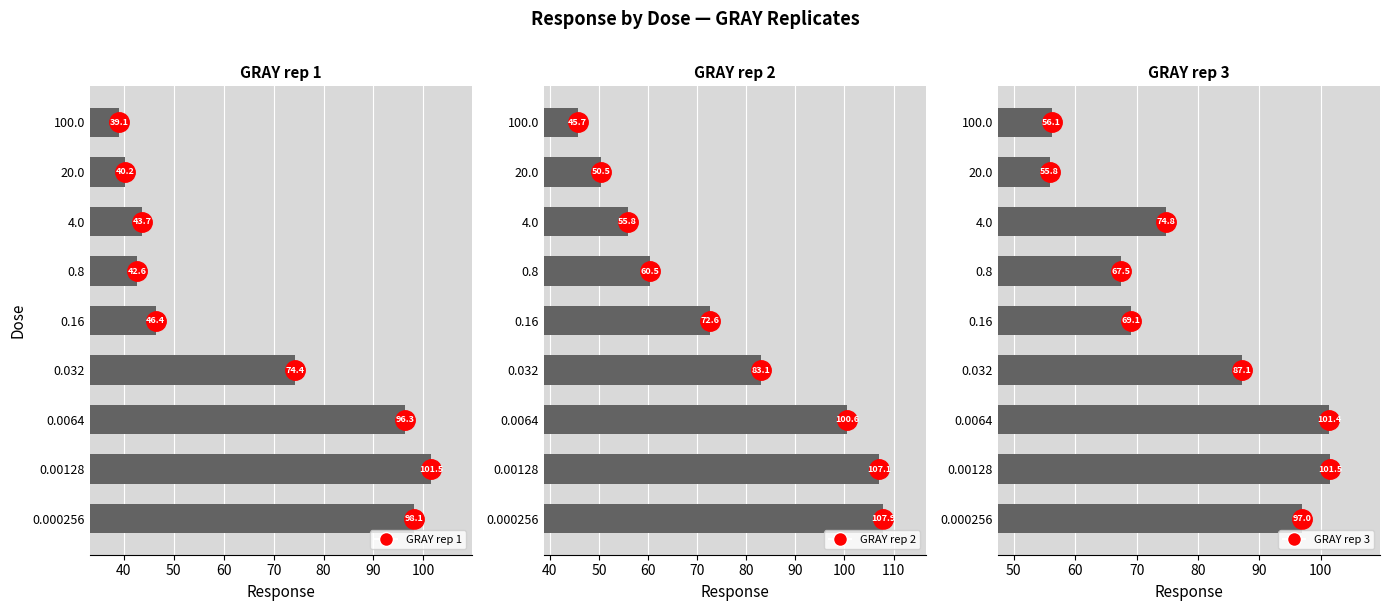

What is the value of the GRAY rep 2 bar at the 8th from the left?

50.5